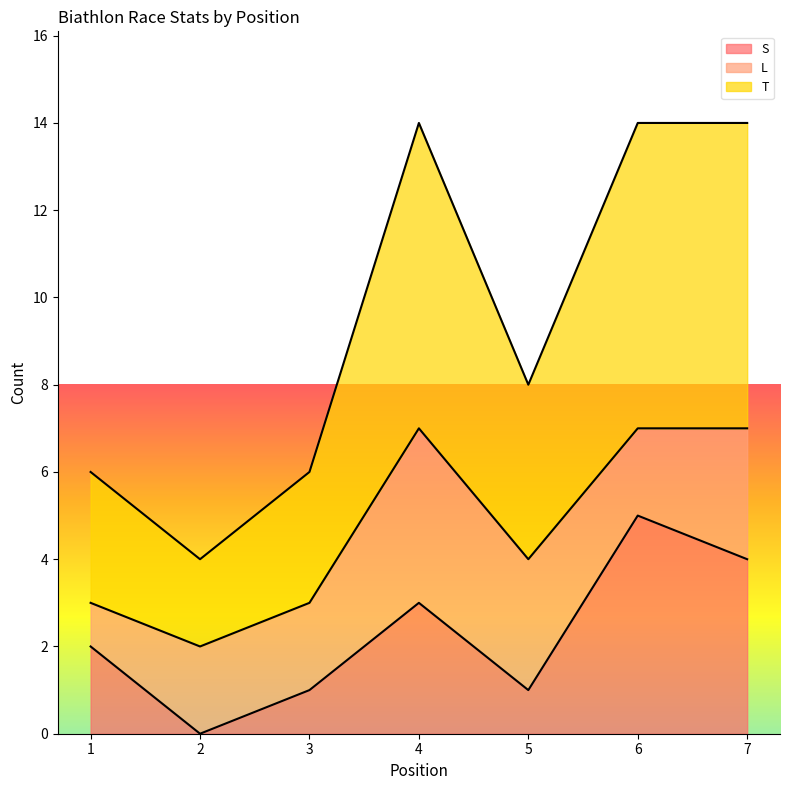

What is the difference between the S values at 5 and 2?

1